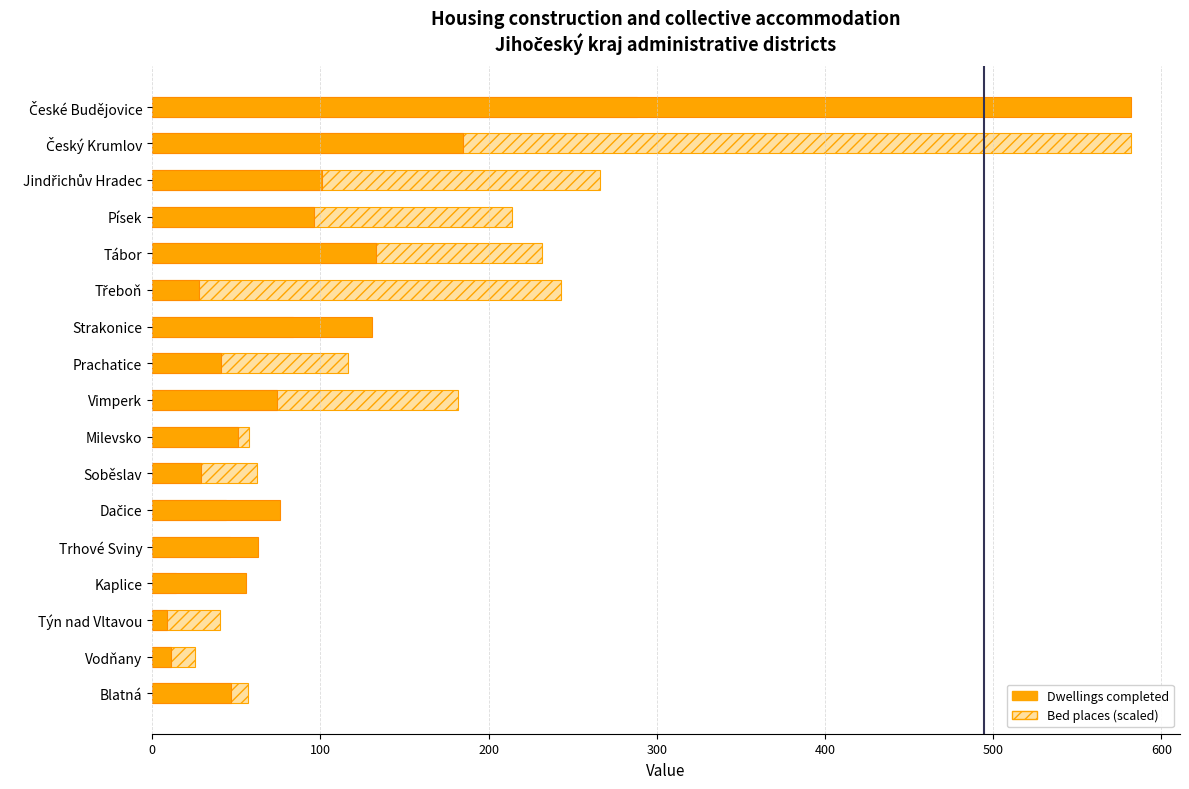

What is the sum of all Bed places (scaled) values?

2555.8